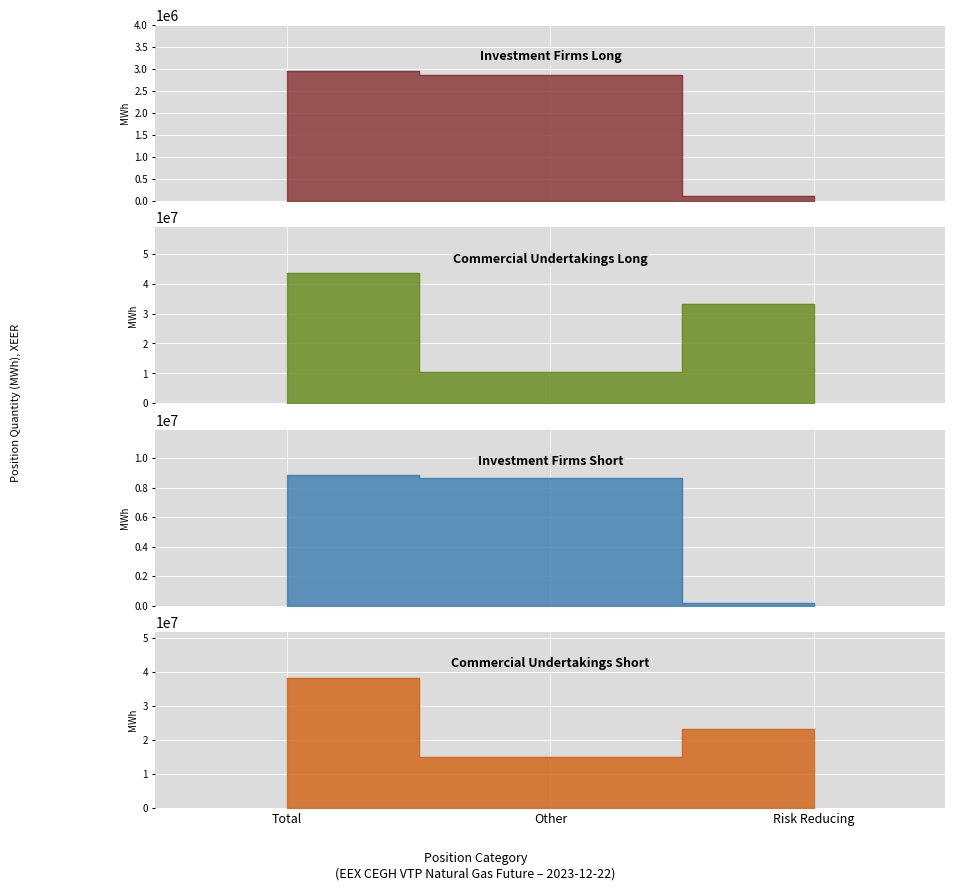

Is it true that Commercial Undertakings Long equals 10395620 at Other?

True